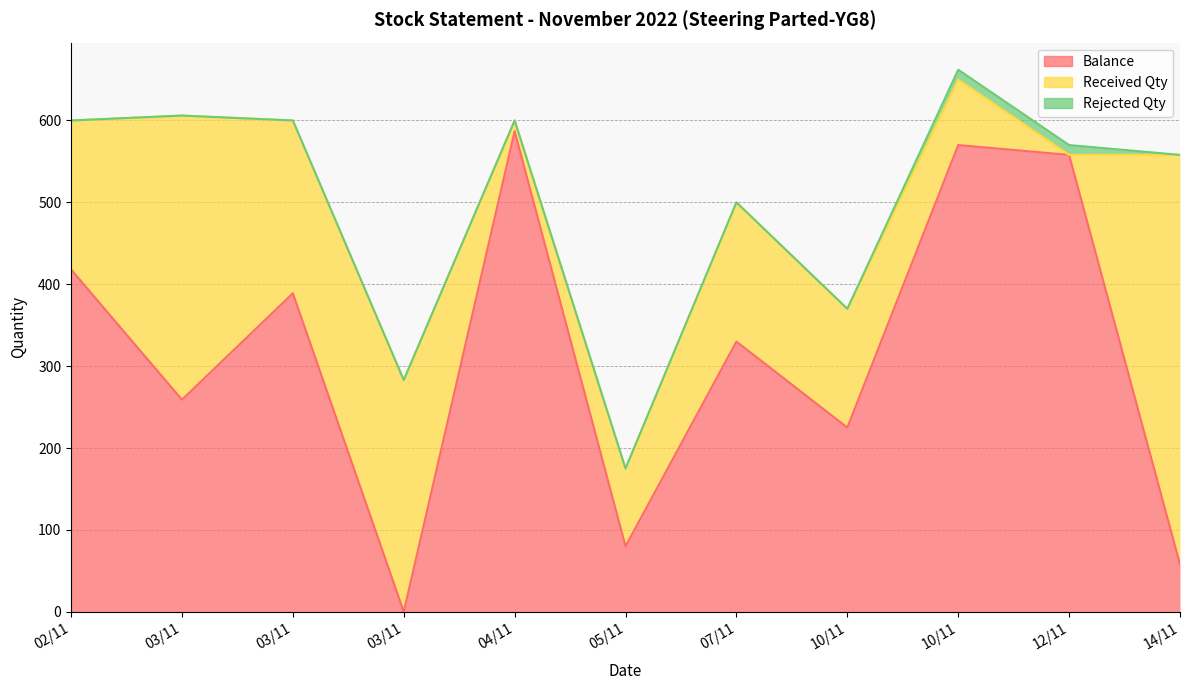

Rank the categories by Received Qty value from highest to lowest.

14/11, 03/11, 03/11, 03/11, 02/11, 07/11, 10/11, 05/11, 10/11, 04/11, 12/11